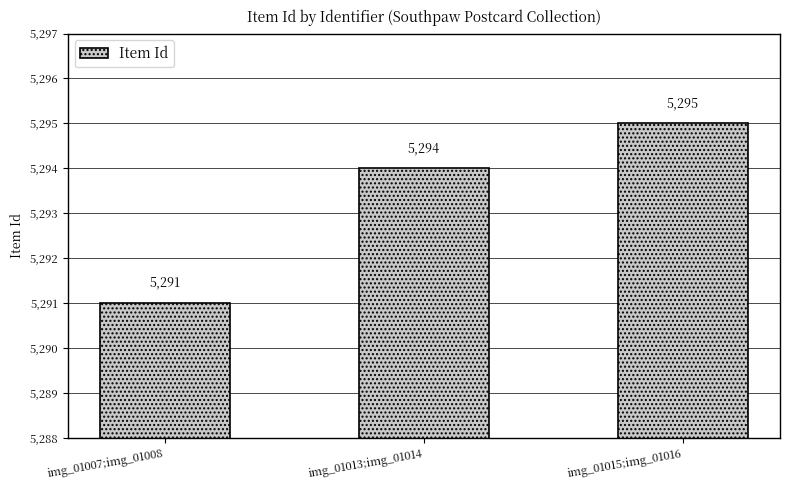

How many values are between 5291 and 5295?

3